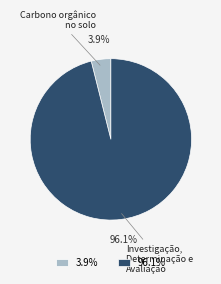

What is the largest slice in the pie chart?

96.1%